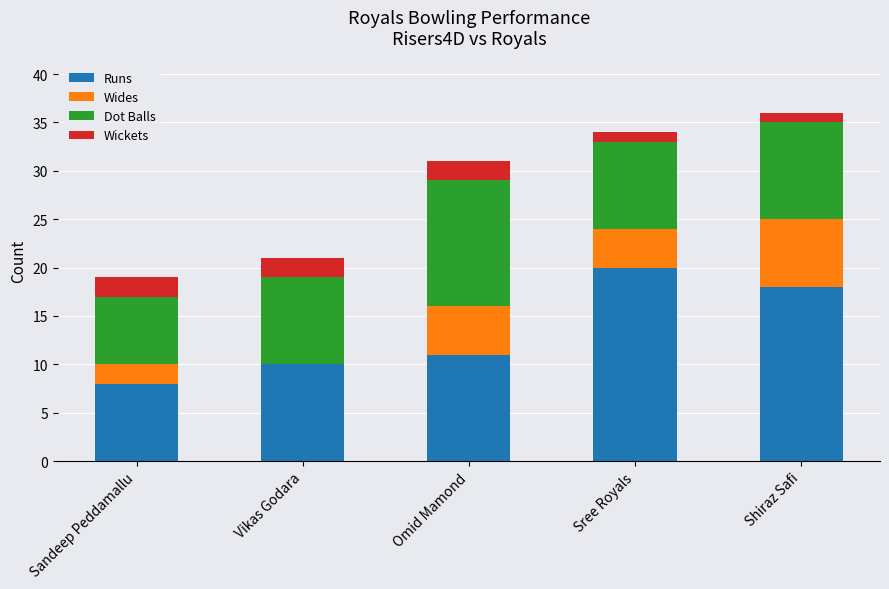

Count the number of categories in the chart.

5